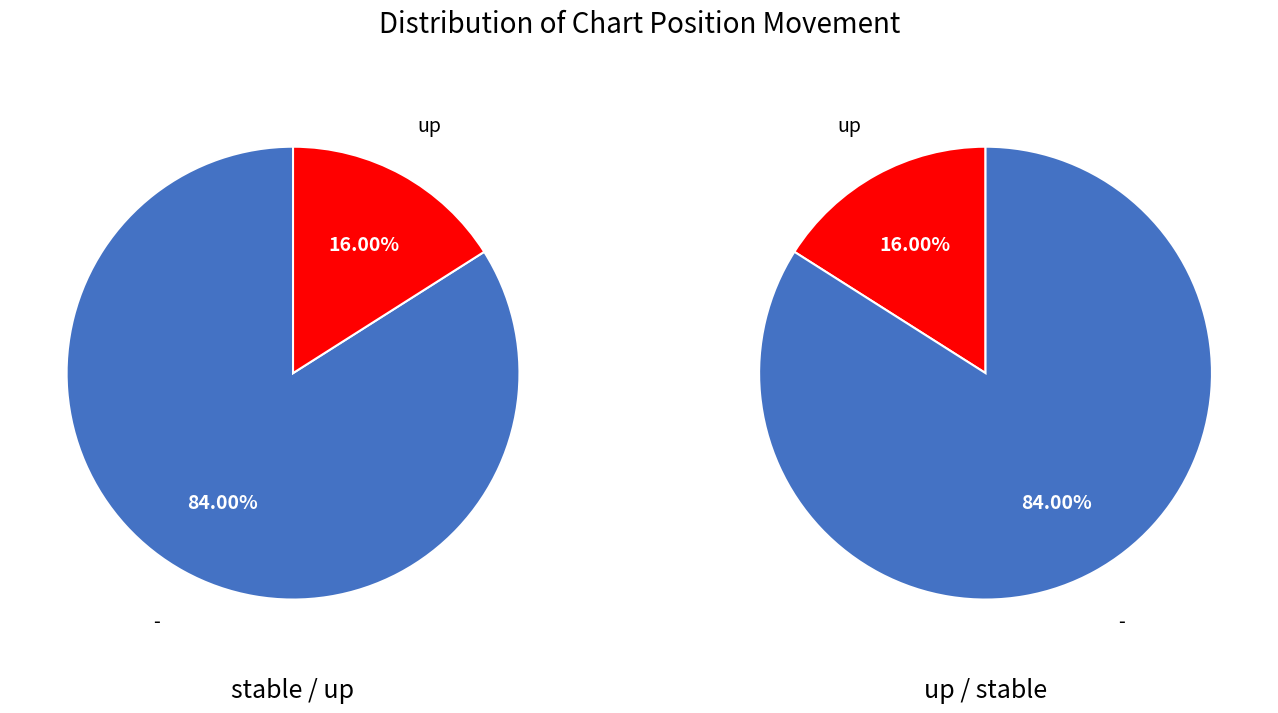

The up slice represents 16% of the pie. True or false?

True